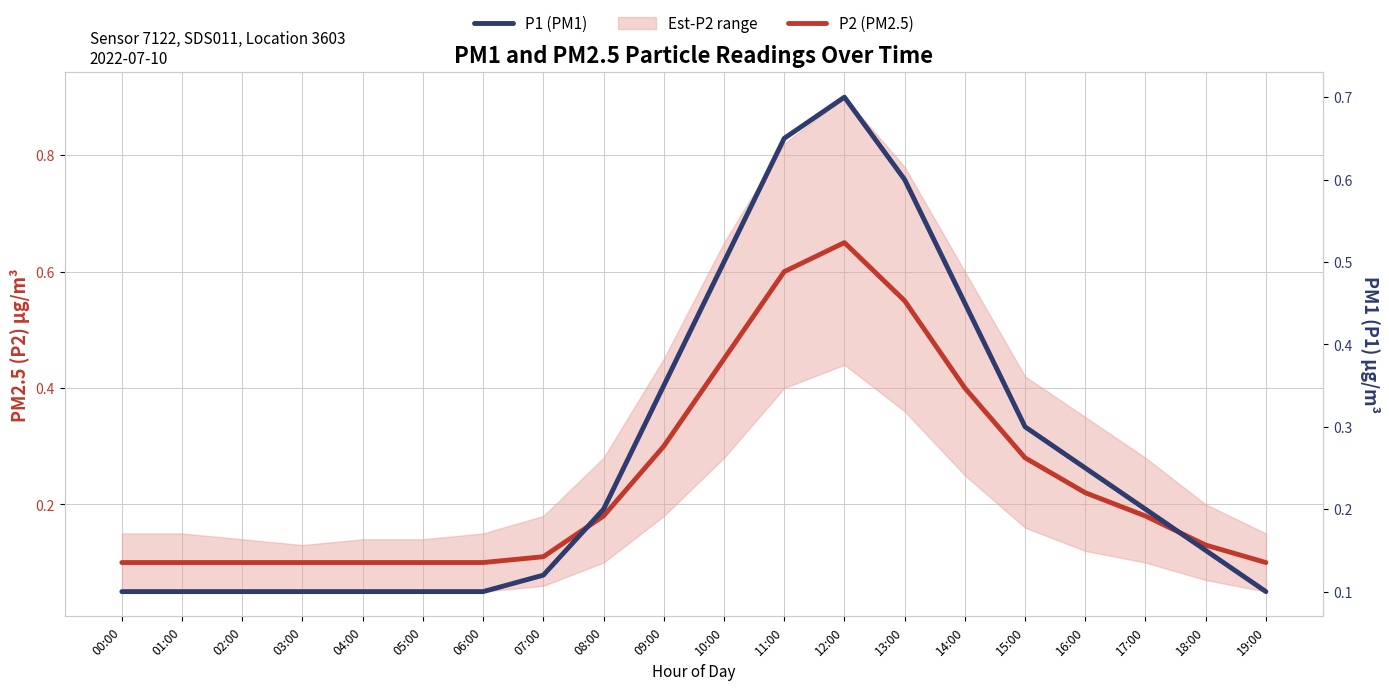

What is the average value of the P1 (PM1) series?

0.3